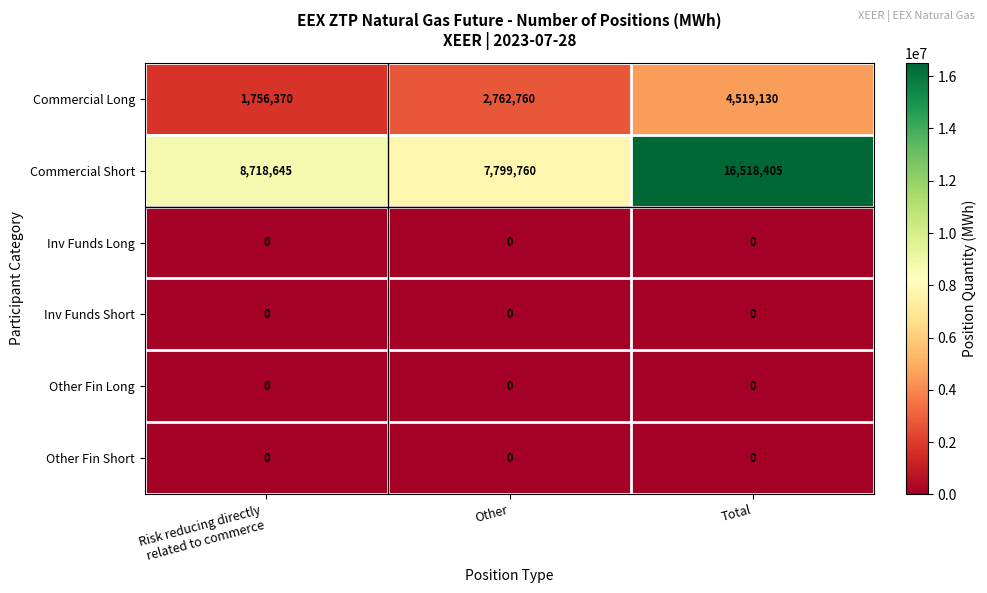

At which category is the sum across all series the highest?

Total